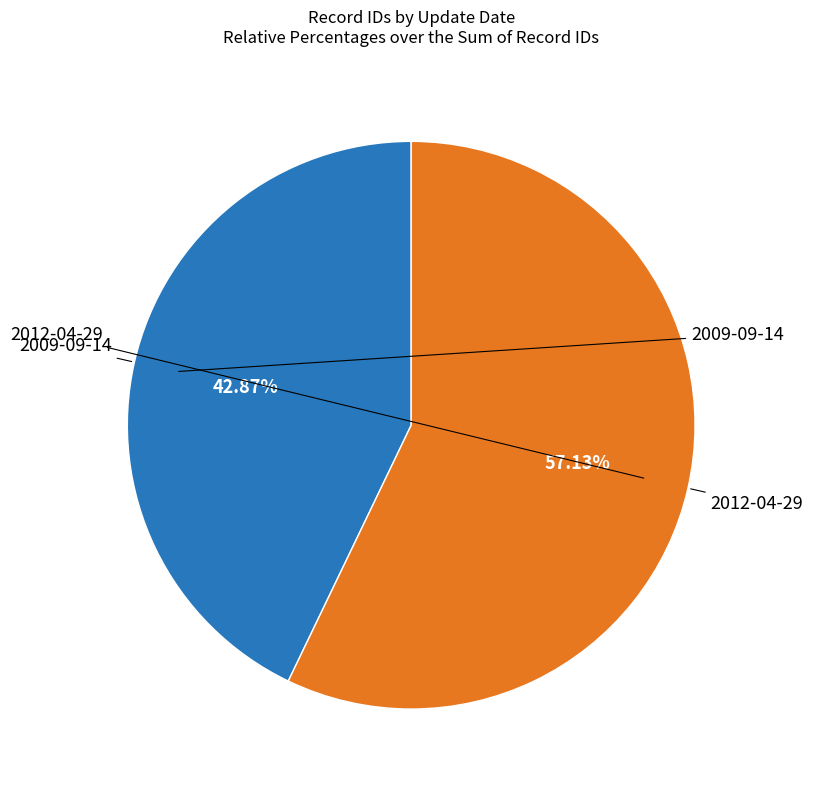

Is there any slice that represents more than half of the pie?

Yes